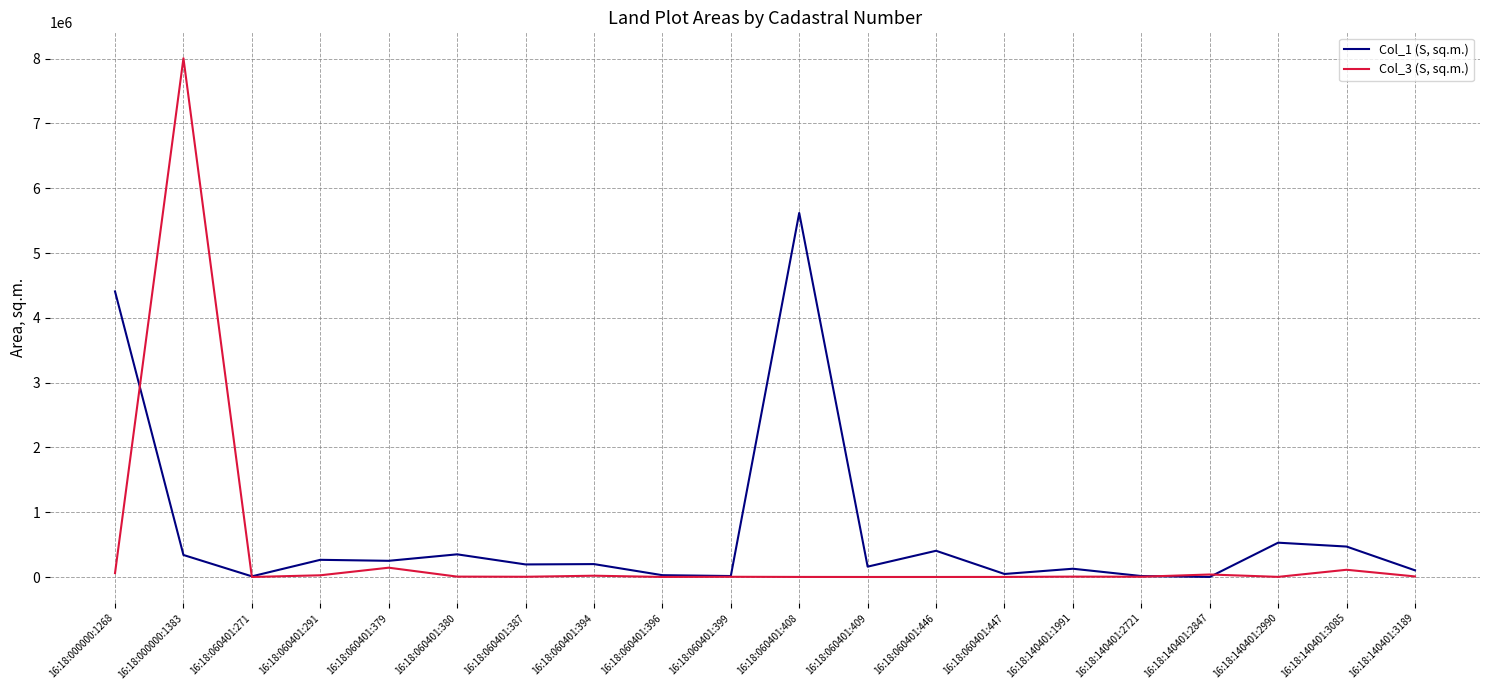

Which series has the largest range (max minus min)?

Col_3 (S, sq.m.)